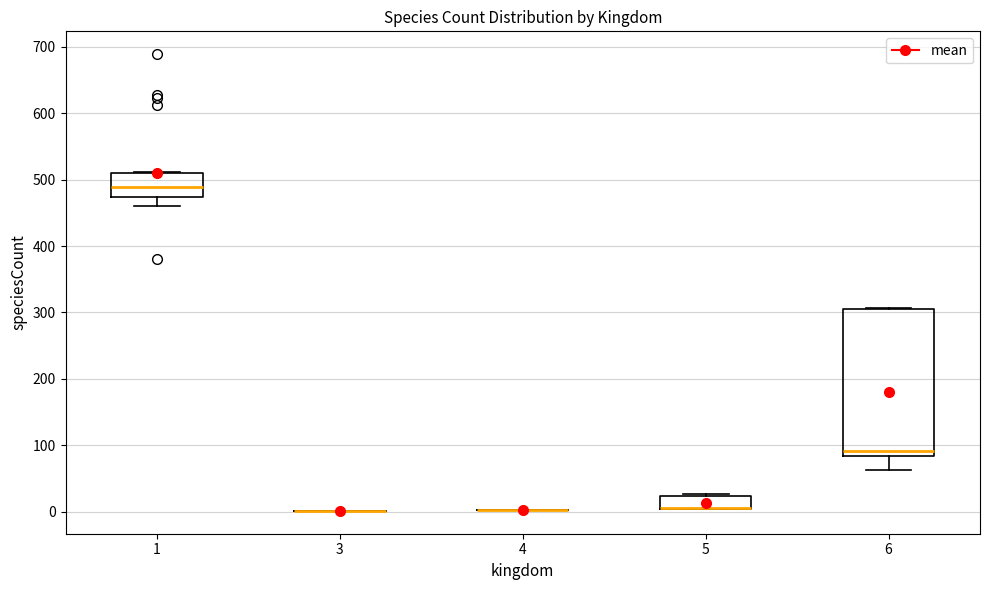

Comparing the boxes themselves (not the whiskers), which one is the tallest?

6